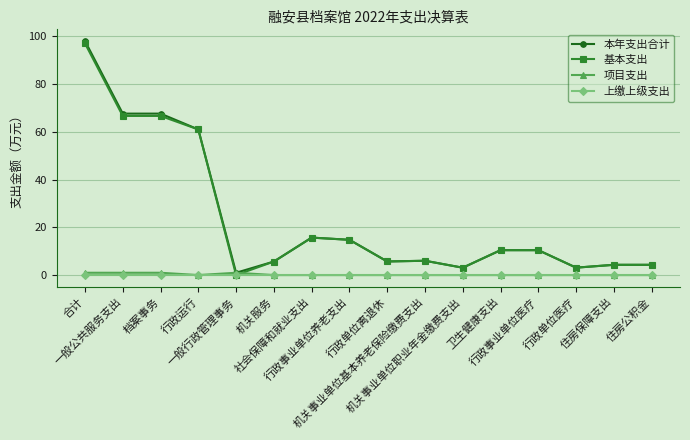

What is the label of the 14th point from the right?

档案事务